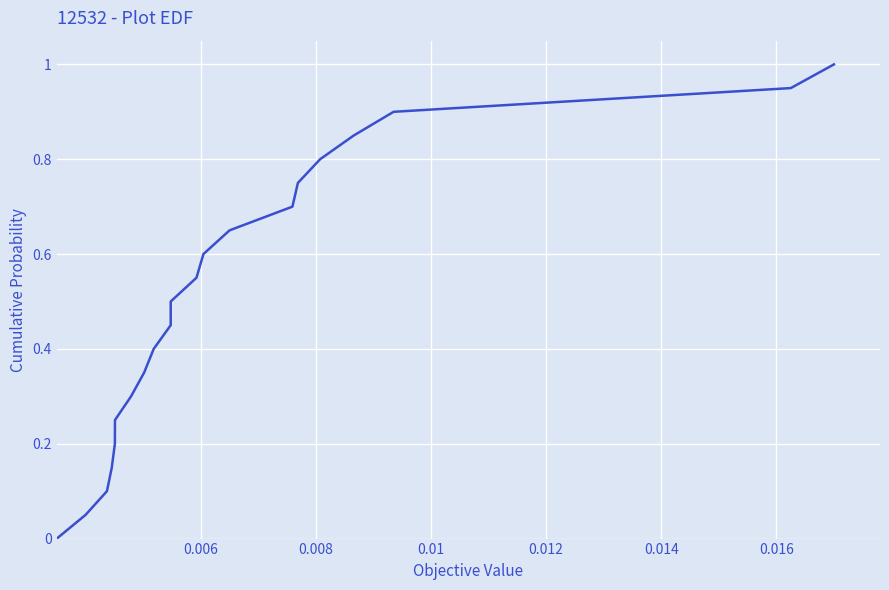

What is the difference between the maximum and minimum values?

1.0